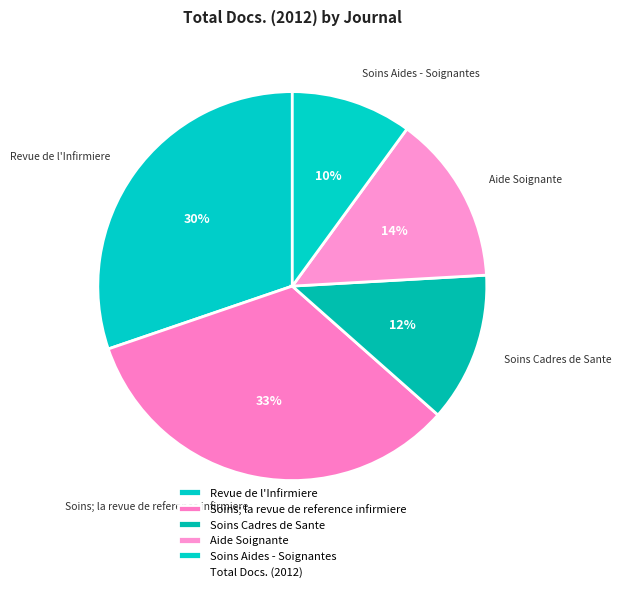

To the nearest percent, what percentage of the pie is Revue de l'Infirmiere?

30%